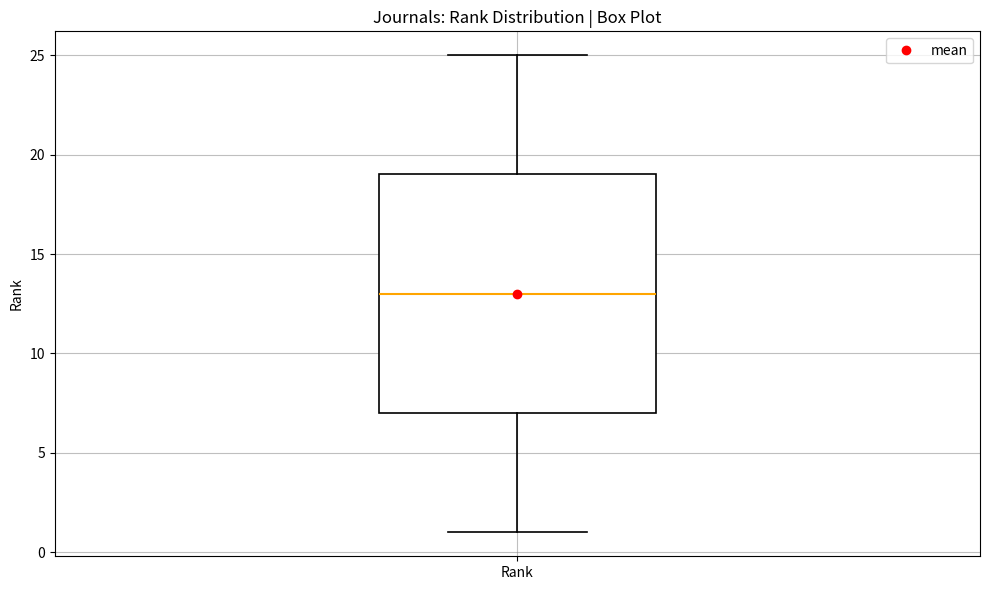

Where does the upper whisker of the box for Rank end on the y-axis? The values are not printed on the chart, so give them approximately, as read against the axis.

25